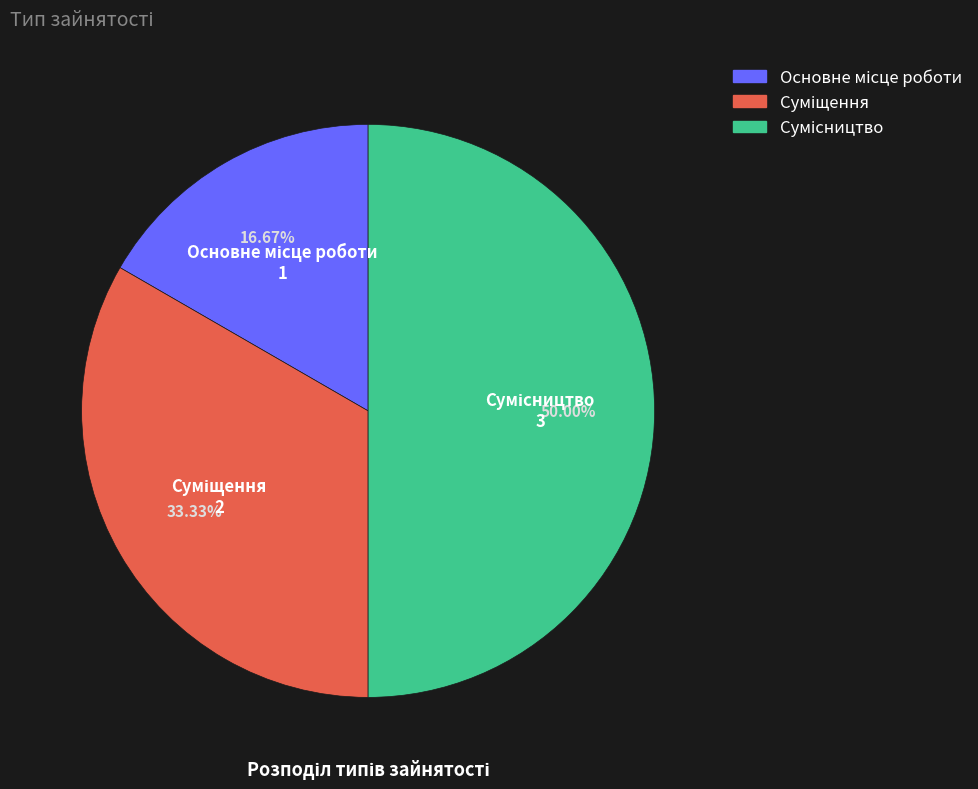

What is the total percentage of Сумісництво and Суміщення?

83.3%